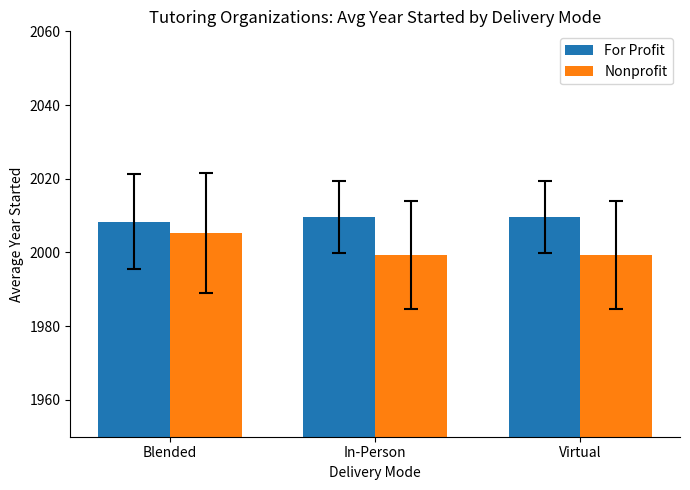

What is the spread (max minus min) of values at Virtual?

10.2